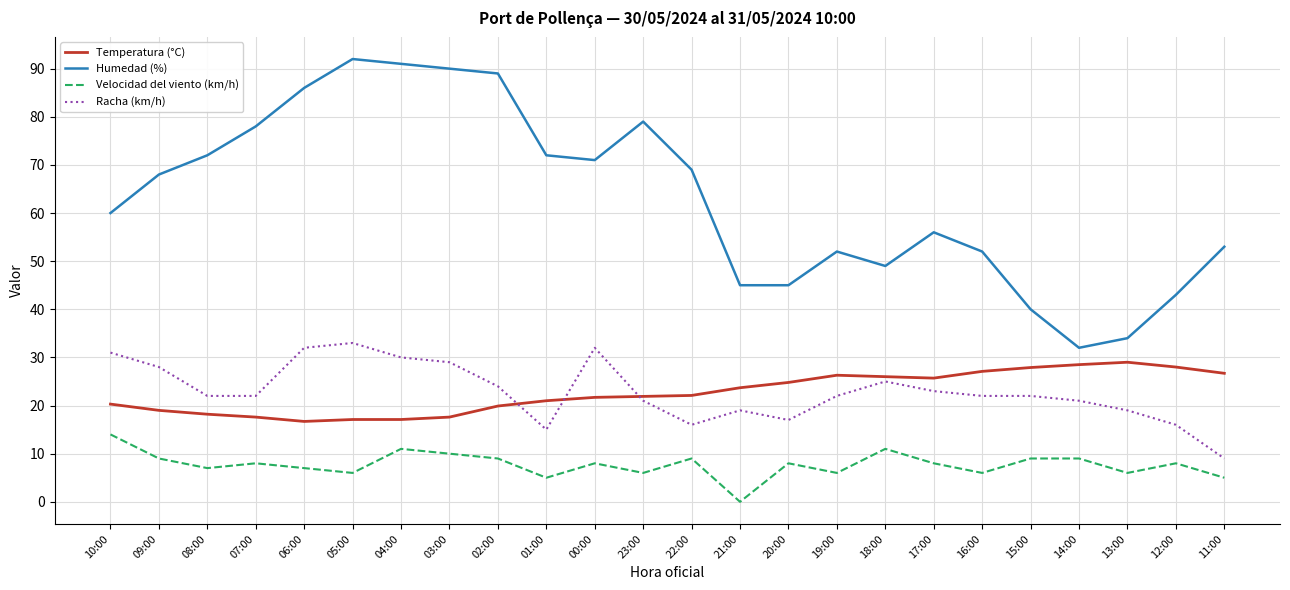

At which category does the chart reach its minimum across all series?

21:00